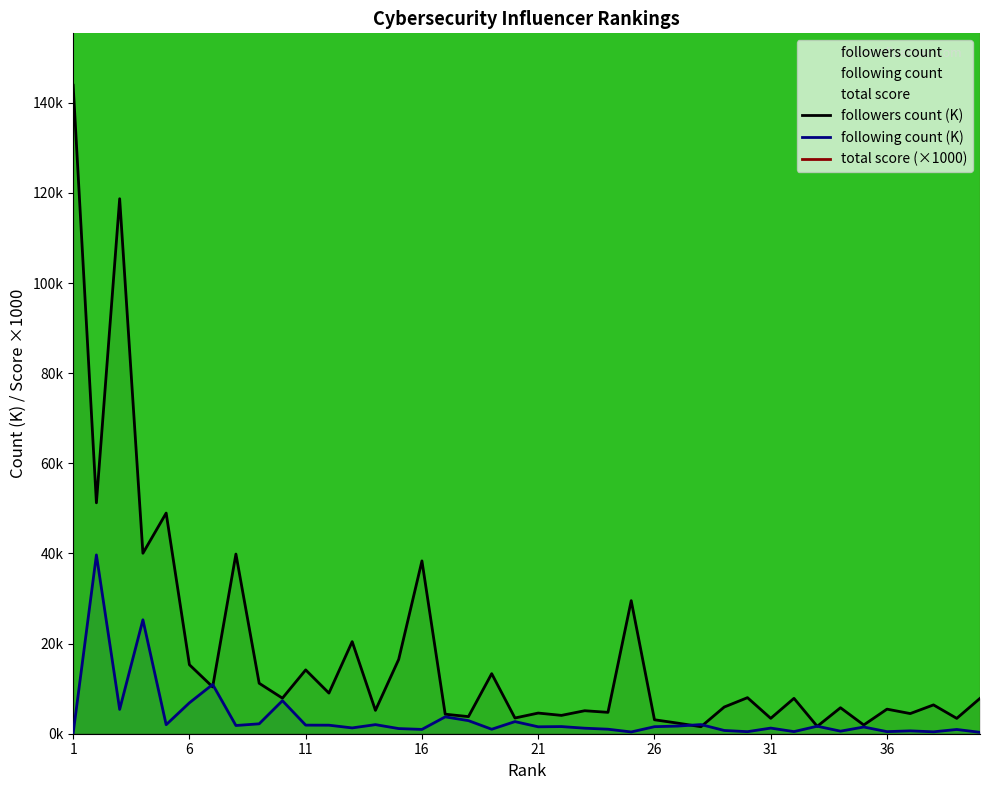

Rank the series at 36 from highest to lowest value.

total score, followers count, following count